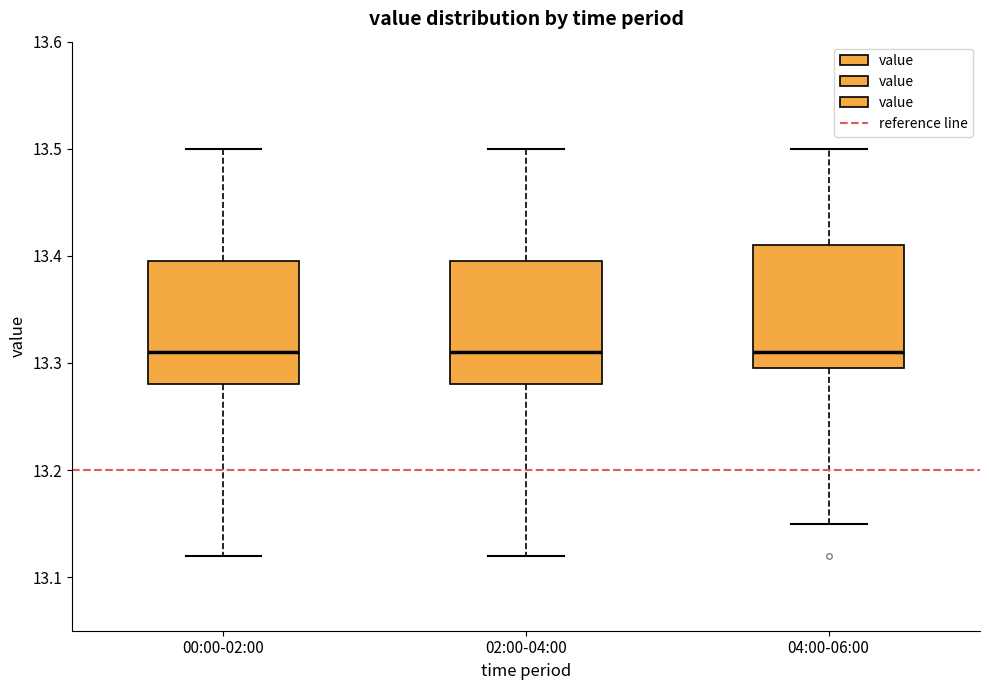

Reading left to right, transcribe this box plot: for each box, give where its median line is, the range the box spans, and where its two whiskers end, as read against the y-axis. The values are not printed on the chart, so give them approximately, as read against the axis.

00:00-02:00: median 13.31, box 13.28 to 13.40, whiskers 13.12 to 13.50
02:00-04:00: median 13.31, box 13.28 to 13.40, whiskers 13.12 to 13.50
04:00-06:00: median 13.31, box 13.30 to 13.41, whiskers 13.15 to 13.50